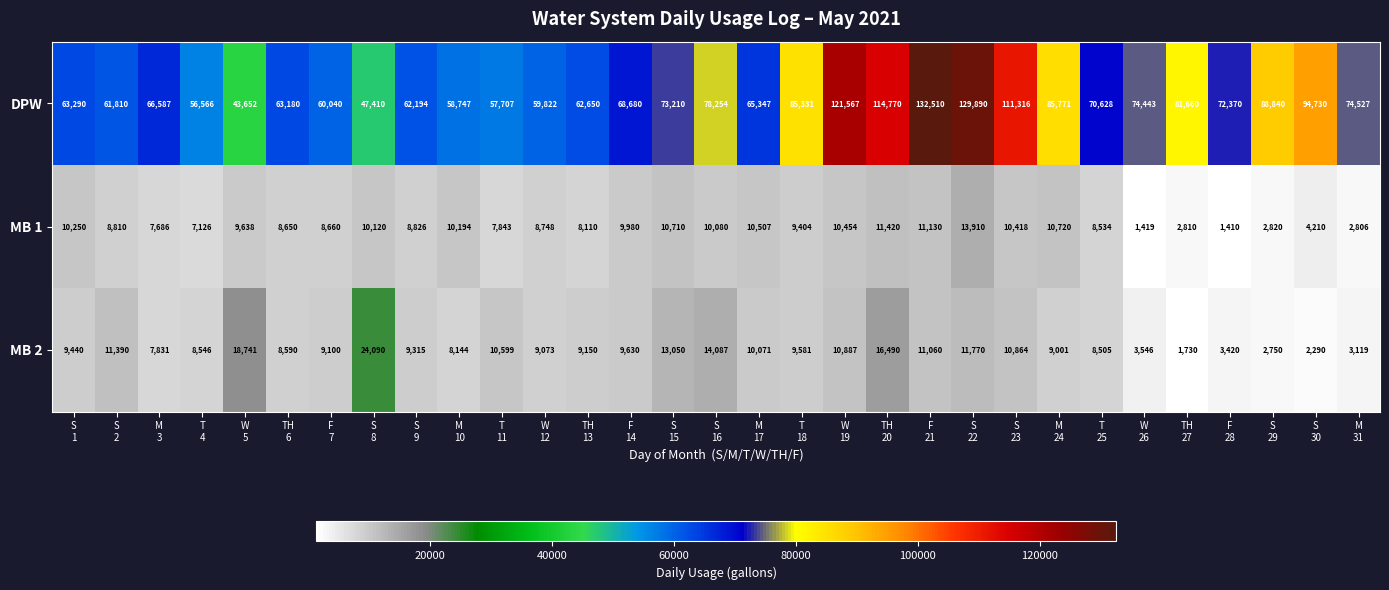

How many distinct data groups are displayed?

3